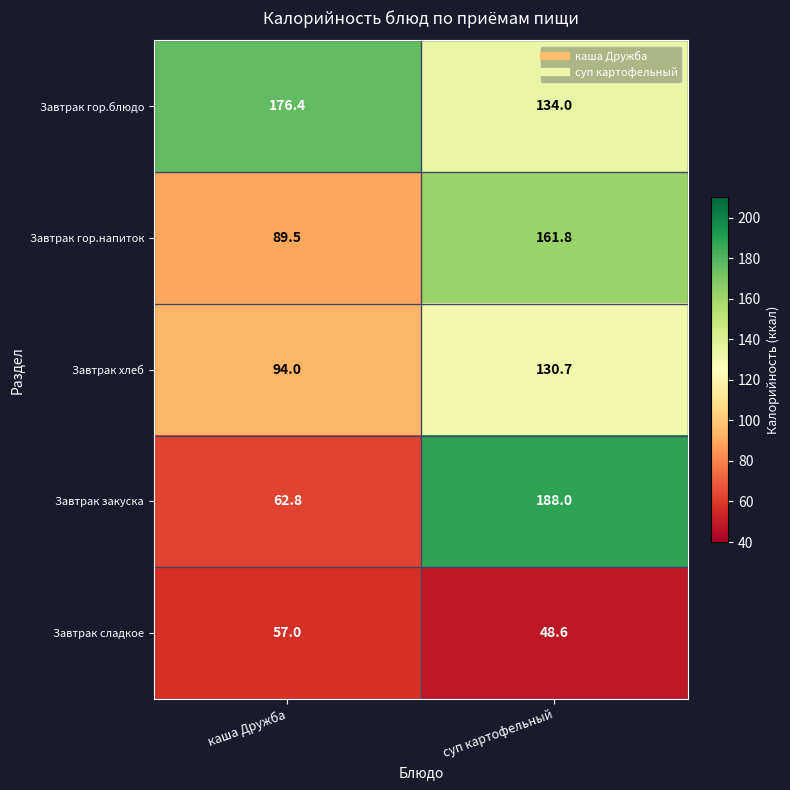

The Завтрак гор.блюдо series shows 176.4 at каша Дружба. True or false?

True